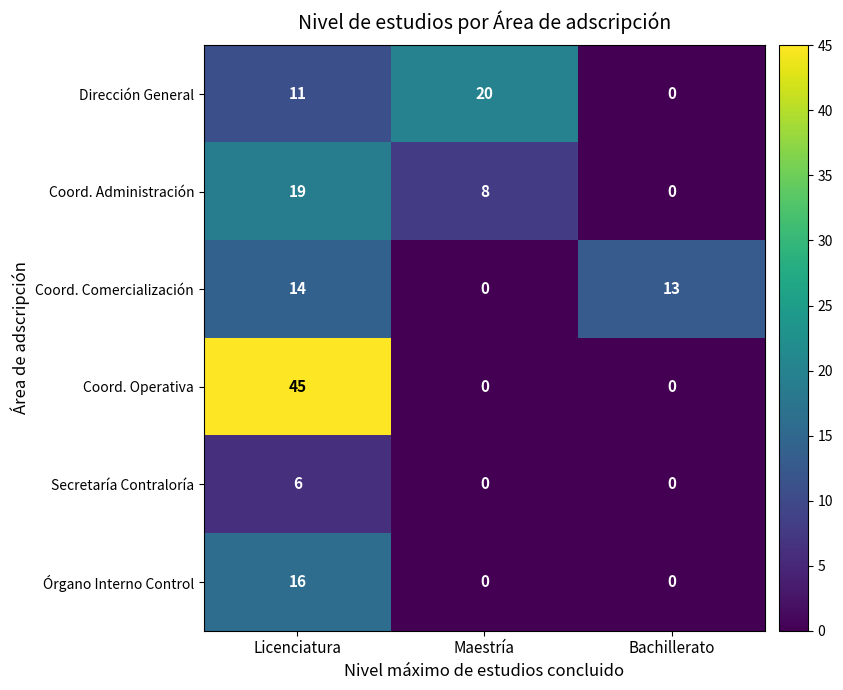

Between Licenciatura and Bachillerato, which series saw the biggest shift?

Coord. Operativa